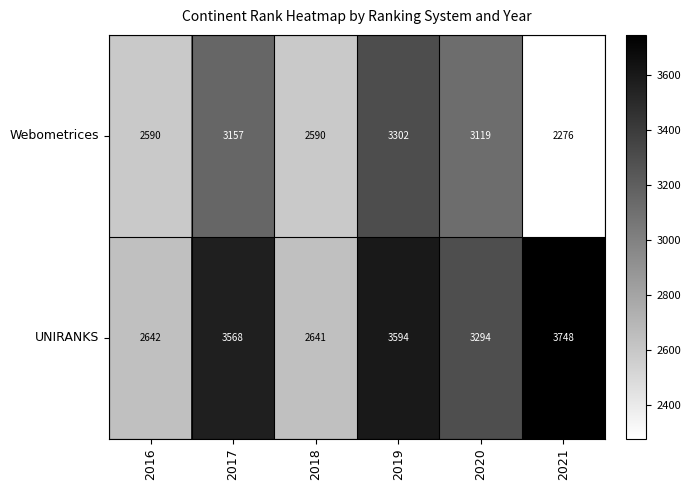

What is the difference between the UNIRANKS values at 2019 and 2016?

952